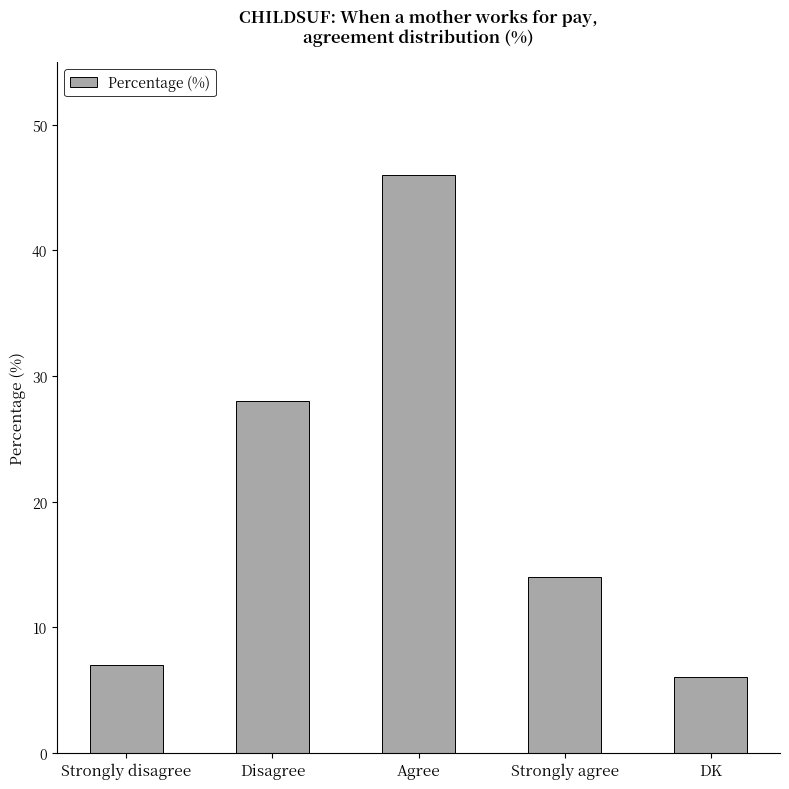

What is the label of the 5th bar from the right?

Strongly disagree